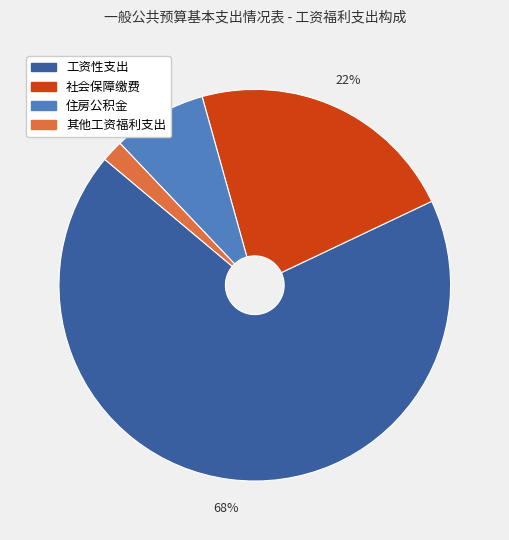

How many slices are in this pie chart?

4